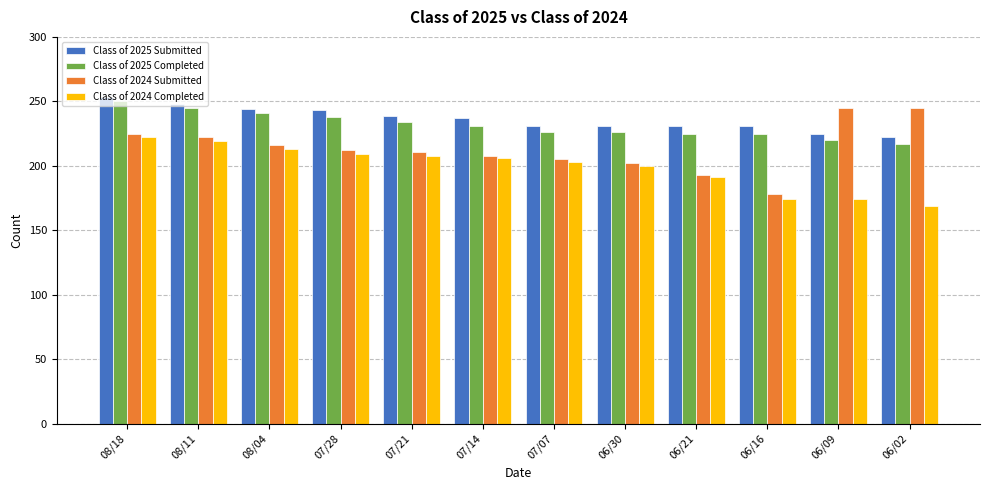

What is the label of the 2nd bar from the right?

06/09